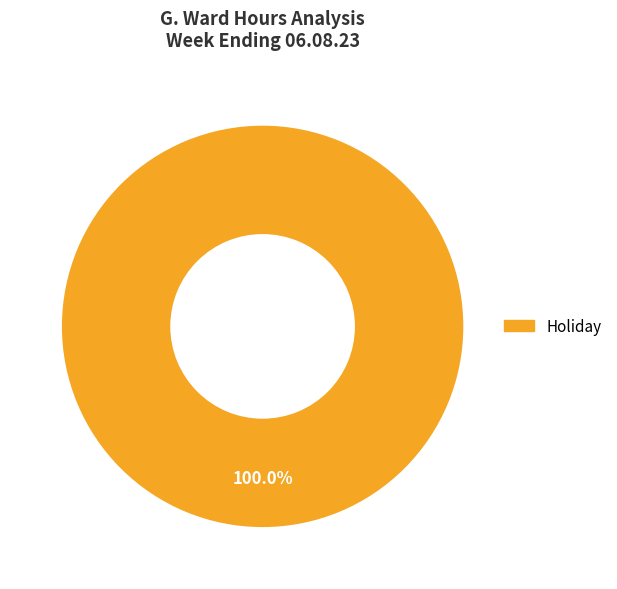

Is there a majority slice in this chart?

Yes